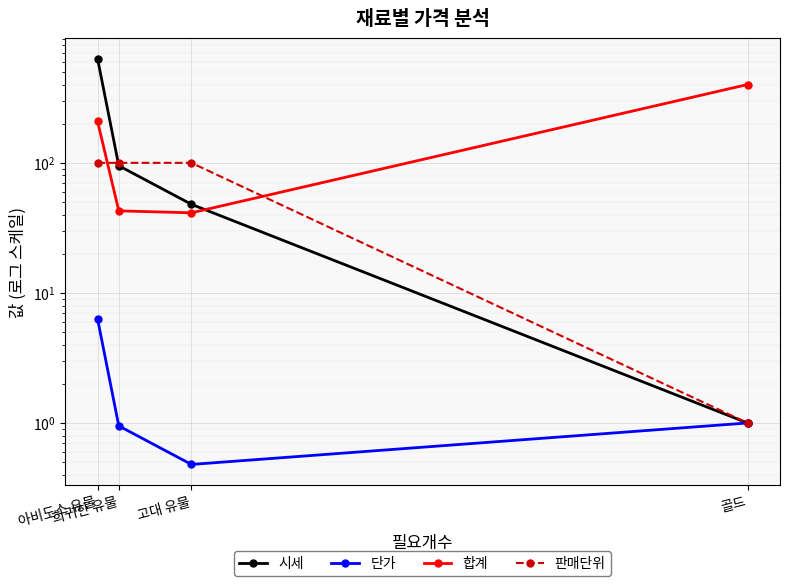

True or false: 단가 and 시세 intersect in this chart.

False